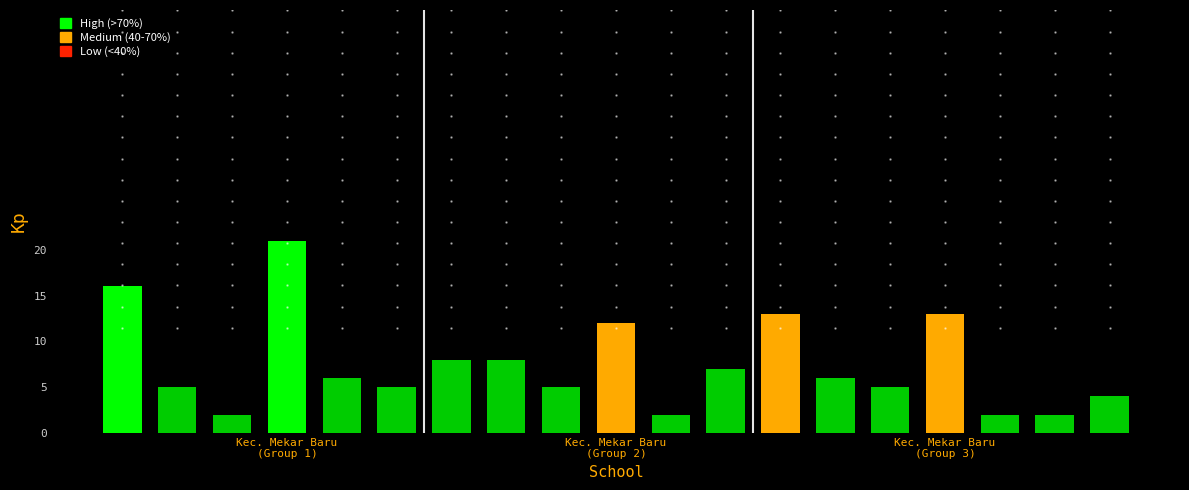

How many series are shown in this chart?

1